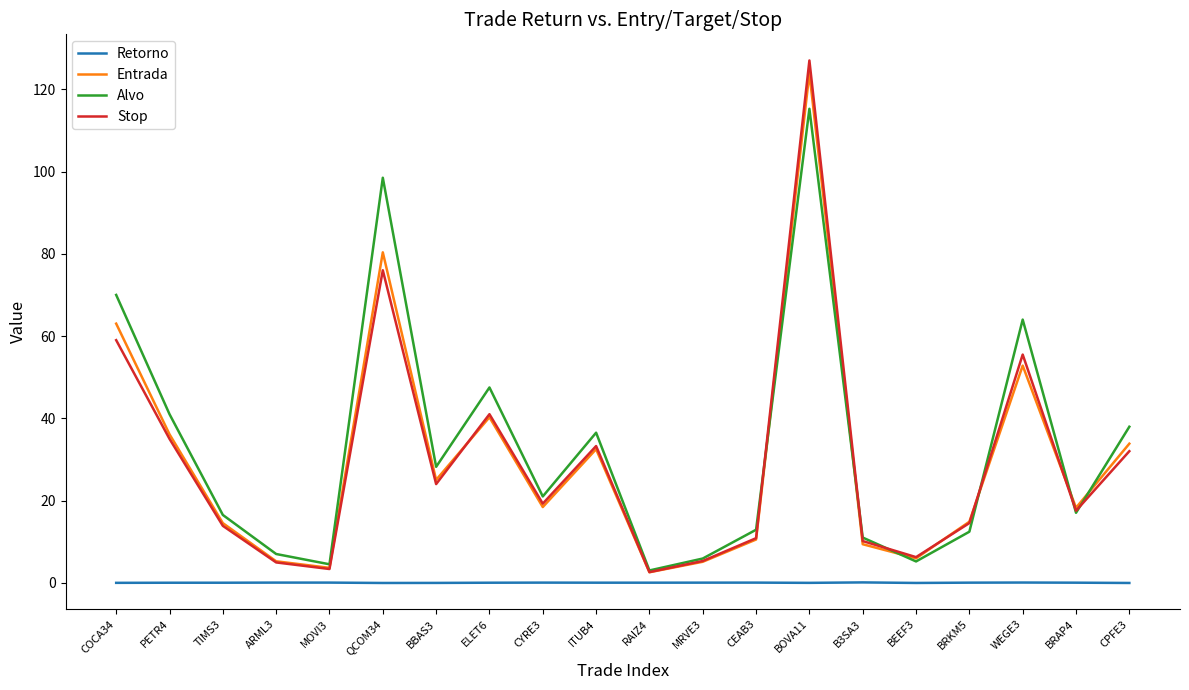

How many interior local valleys does the Entrada series have?

6